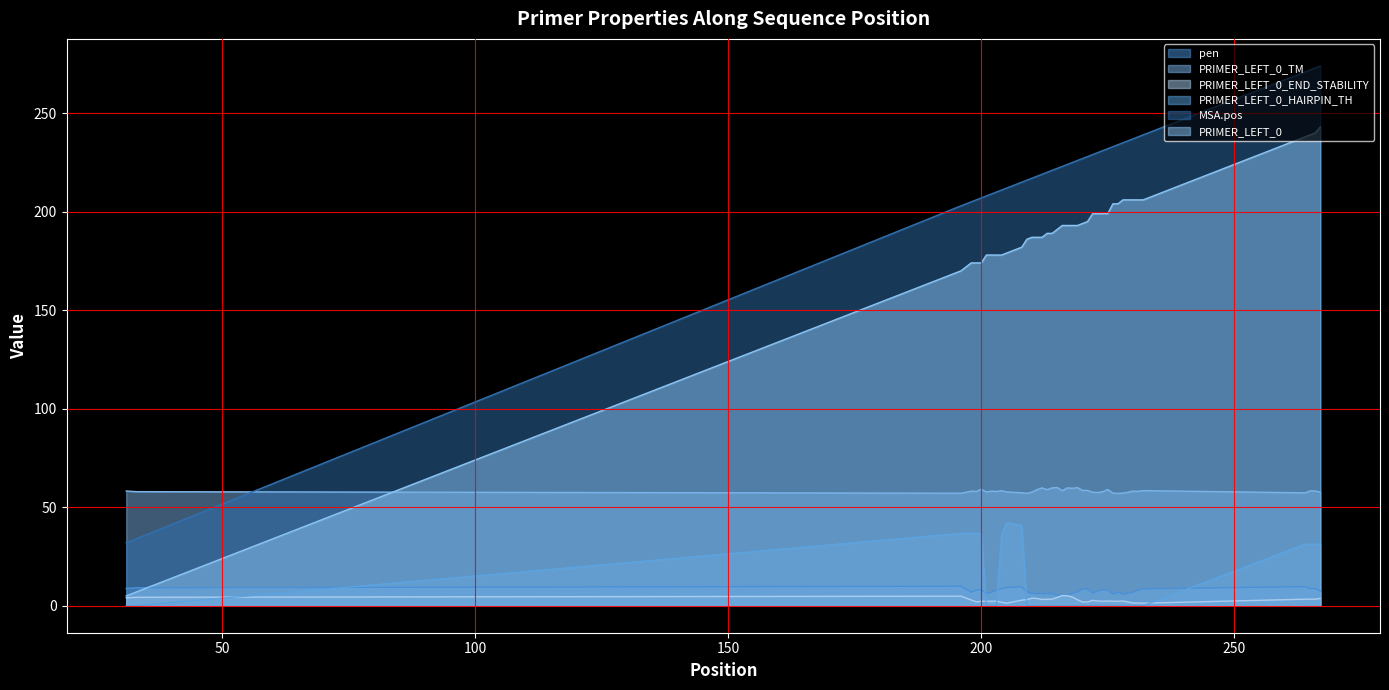

True or false: PRIMER_LEFT_0_TM and PRIMER_LEFT_0_END_STABILITY cross at least once.

False